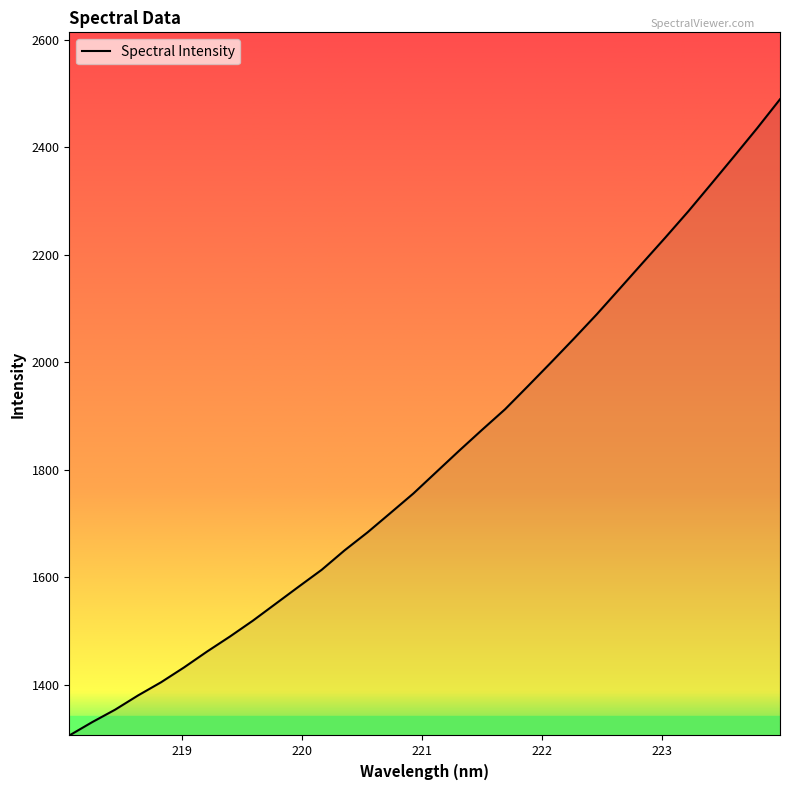

What is the greatest value displayed?

2489.3